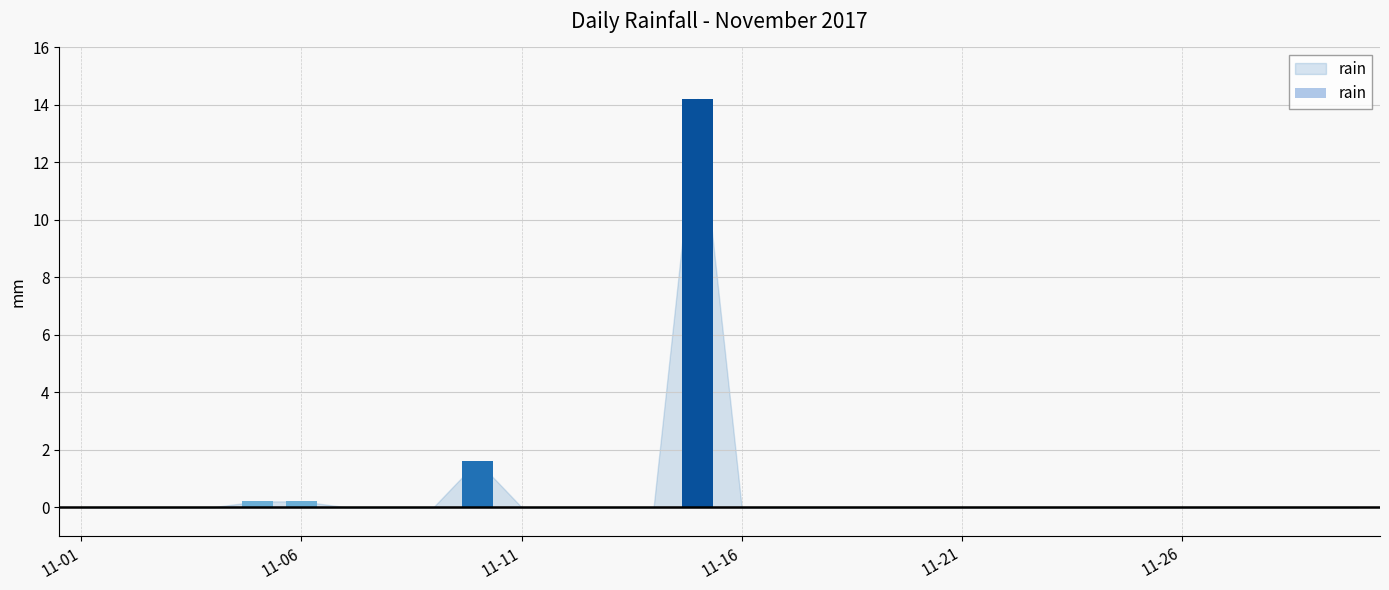

How many data points does each series have?

30